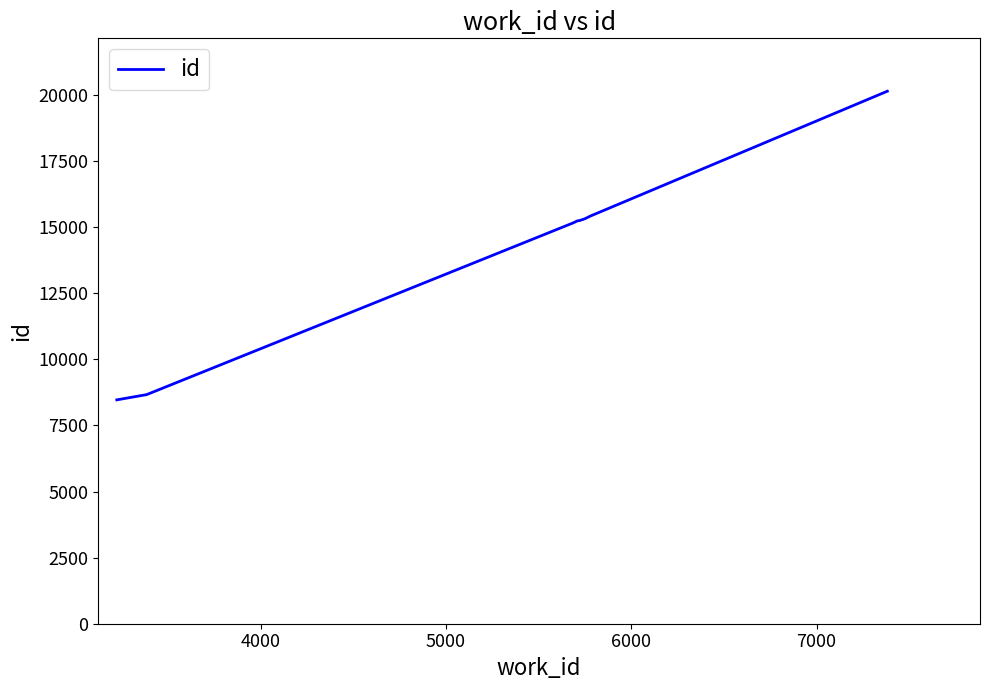

What is the minimum value shown in the chart?

8468